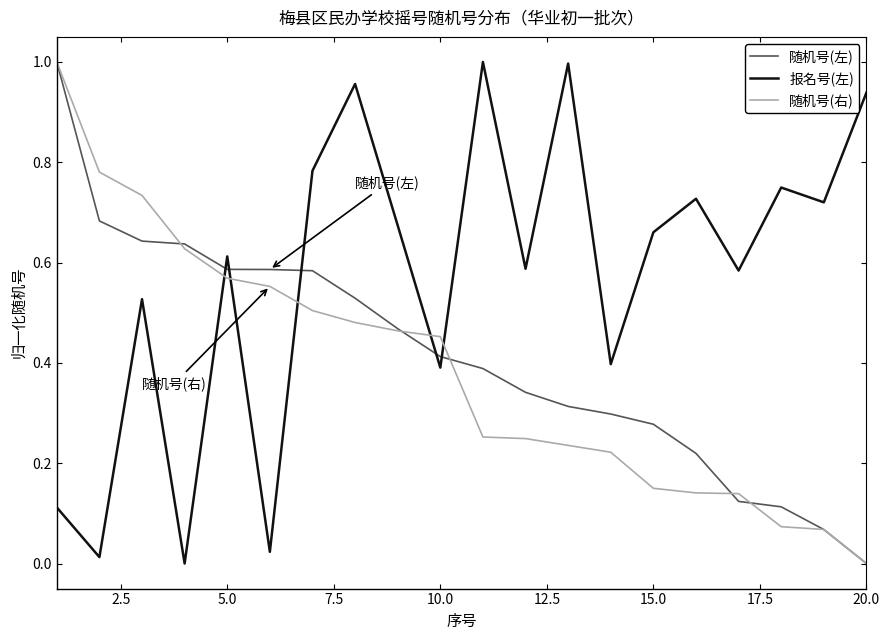

Does the chart have visible grid lines?

No